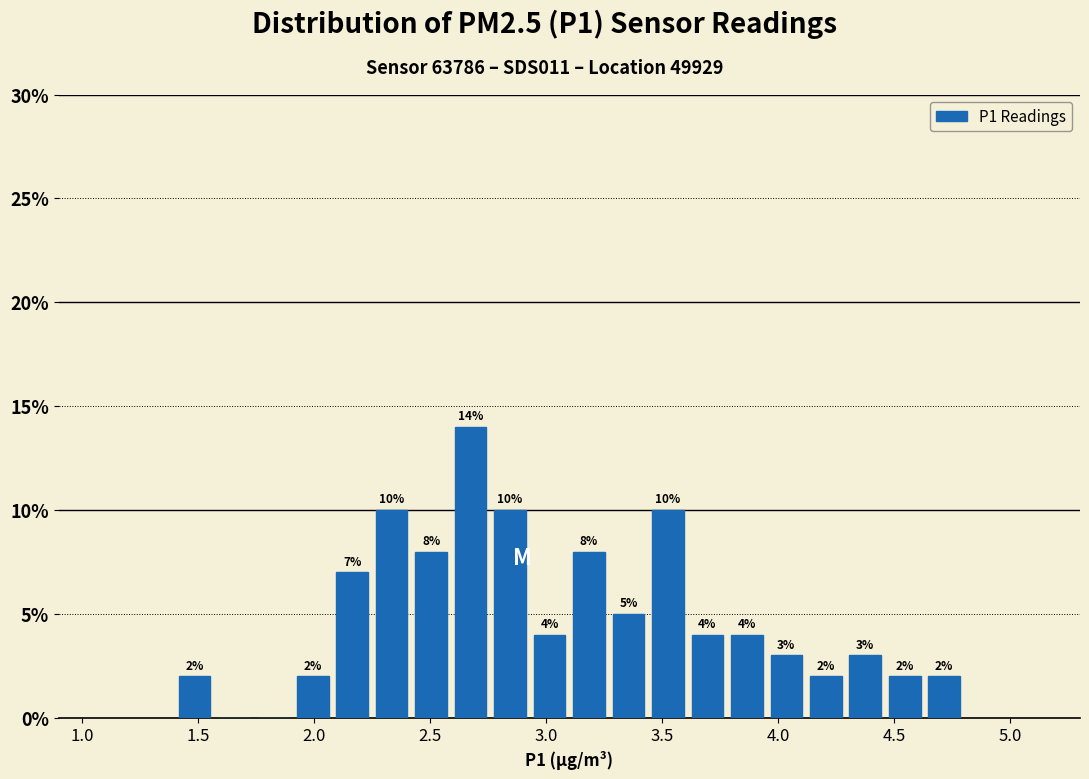

Read against the x-axis, roughly where is the centre of the tallest bar?

2.70